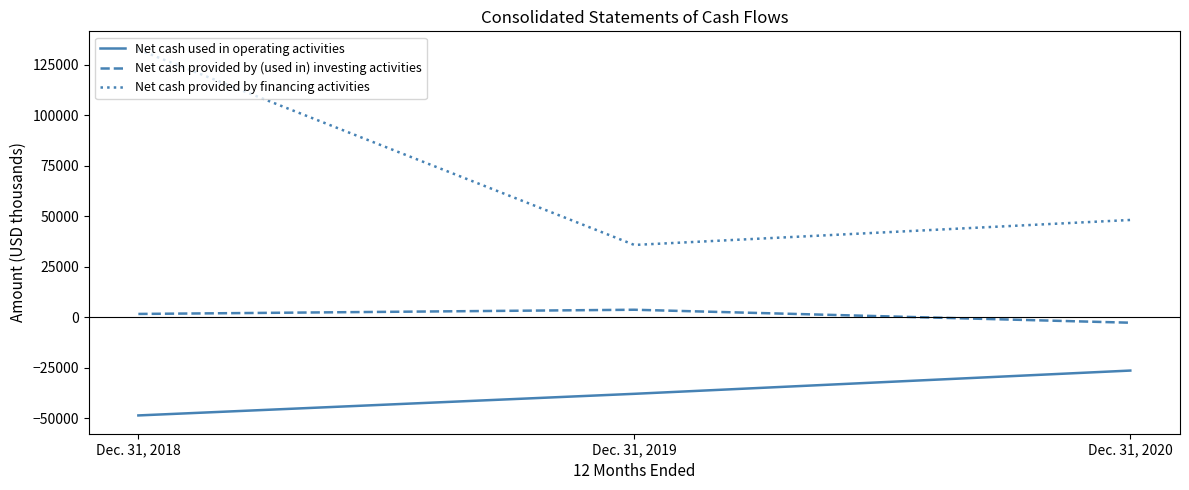

Rank the series by their maximum value, from highest to lowest.

Net cash provided by financing activities, Net cash provided by (used in) investing activities, Net cash used in operating activities